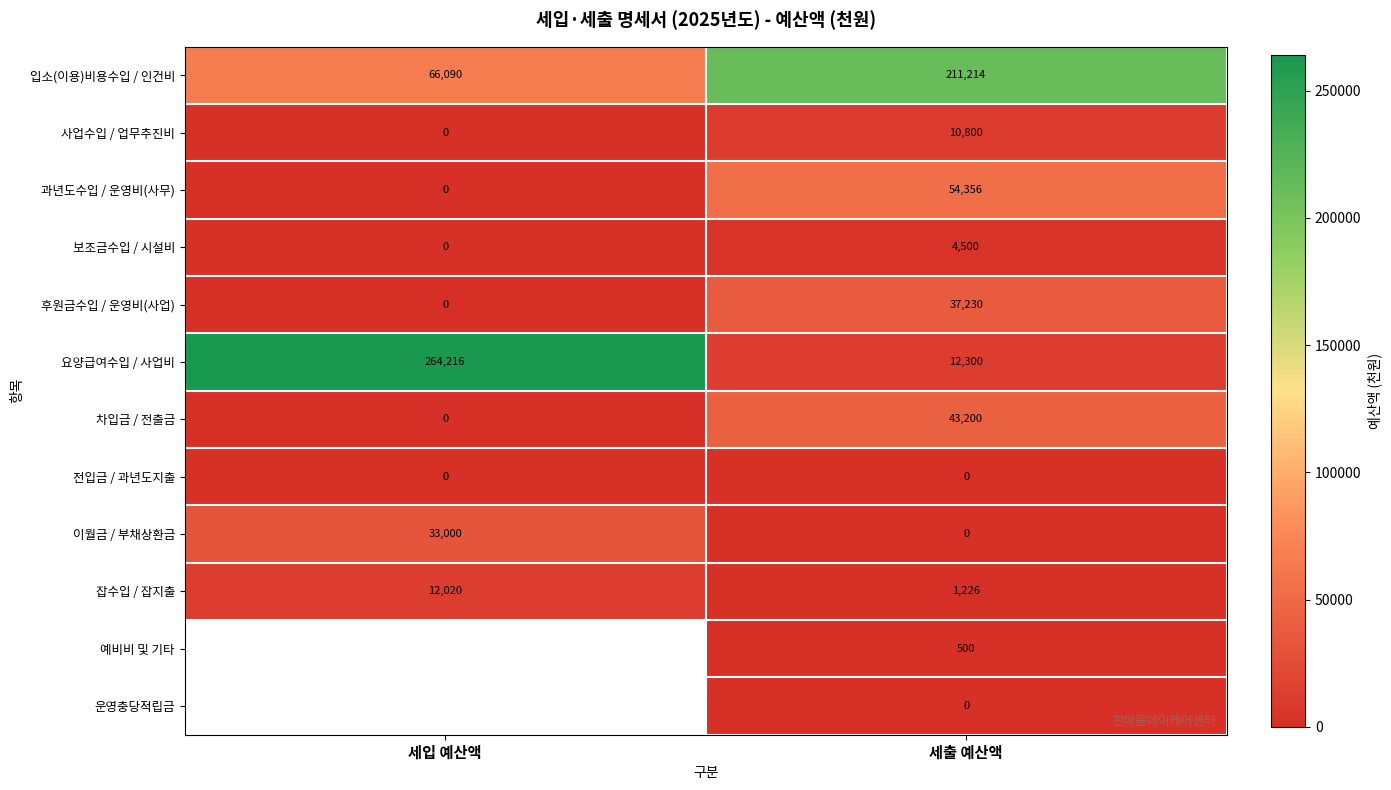

The value of 차입금 / 전출금 at 세입 예산액 is -21654. True or false?

False